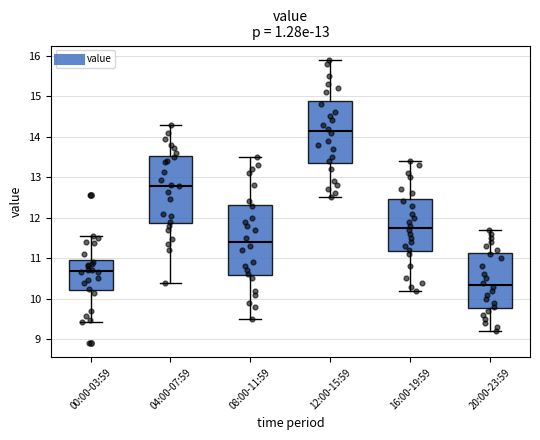

Which box's median line is the lowest?

20:00-23:59